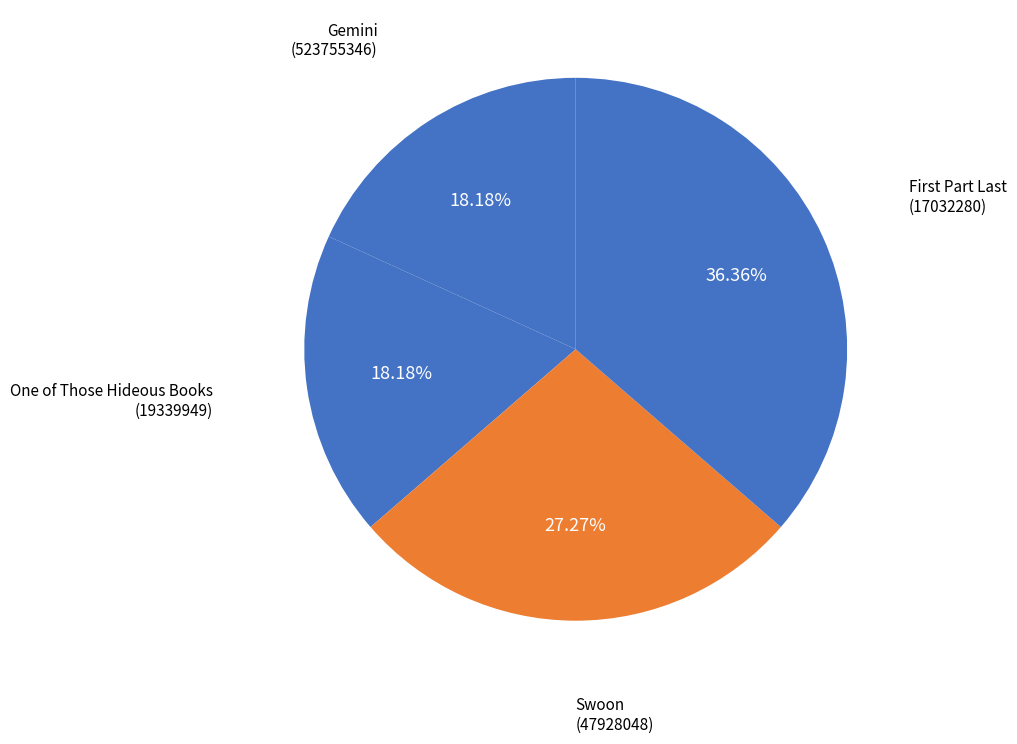

Do Swoon (47928048) and One of Those Hideous Books (19339949) together represent more than half of the pie?

No